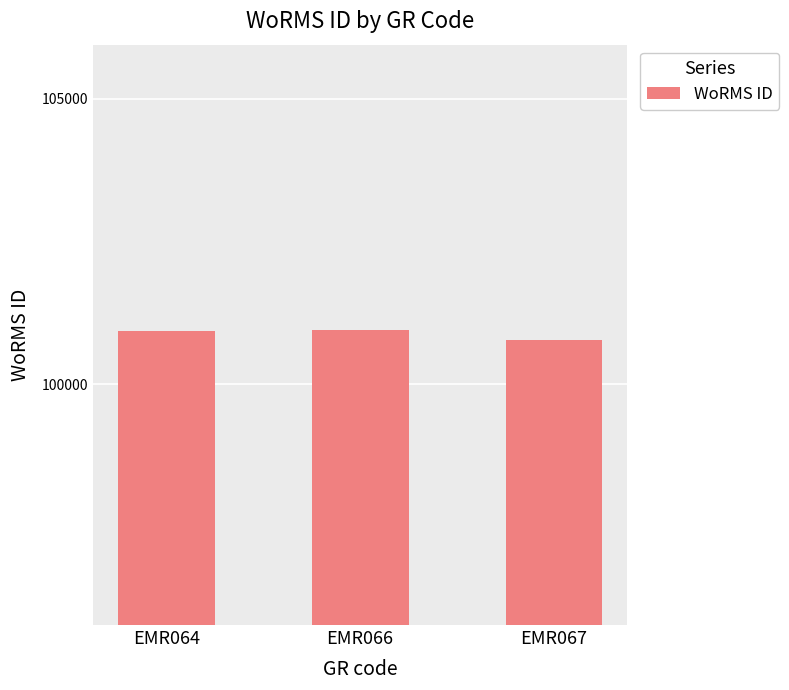

What is the change in value from EMR064 to EMR066?

+15